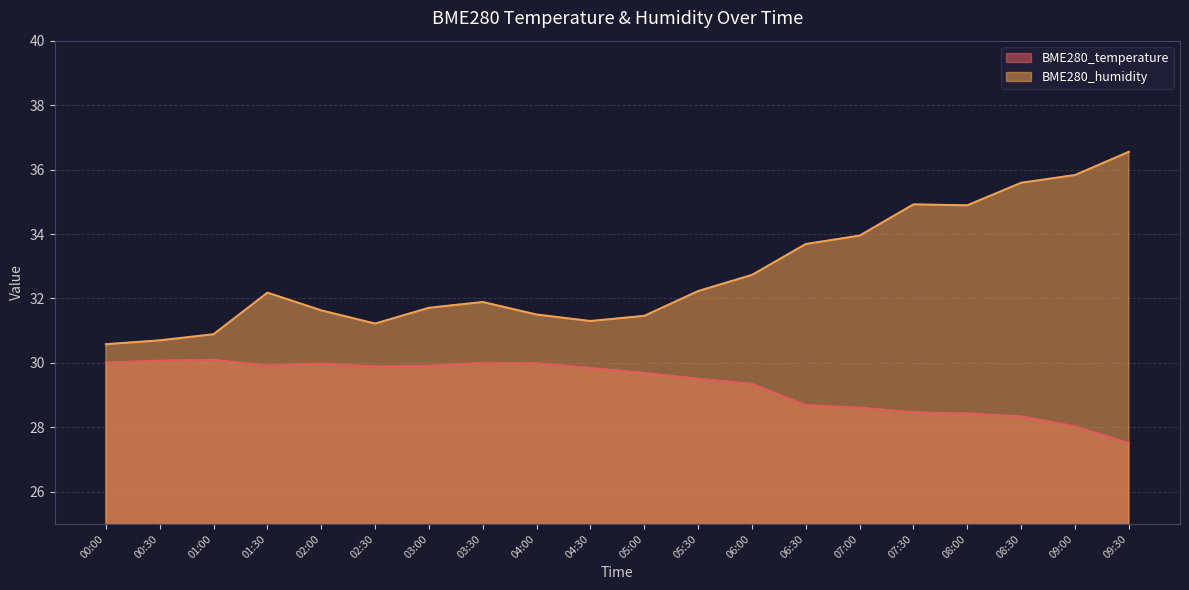

Which series has the largest total across all categories?

BME280_humidity